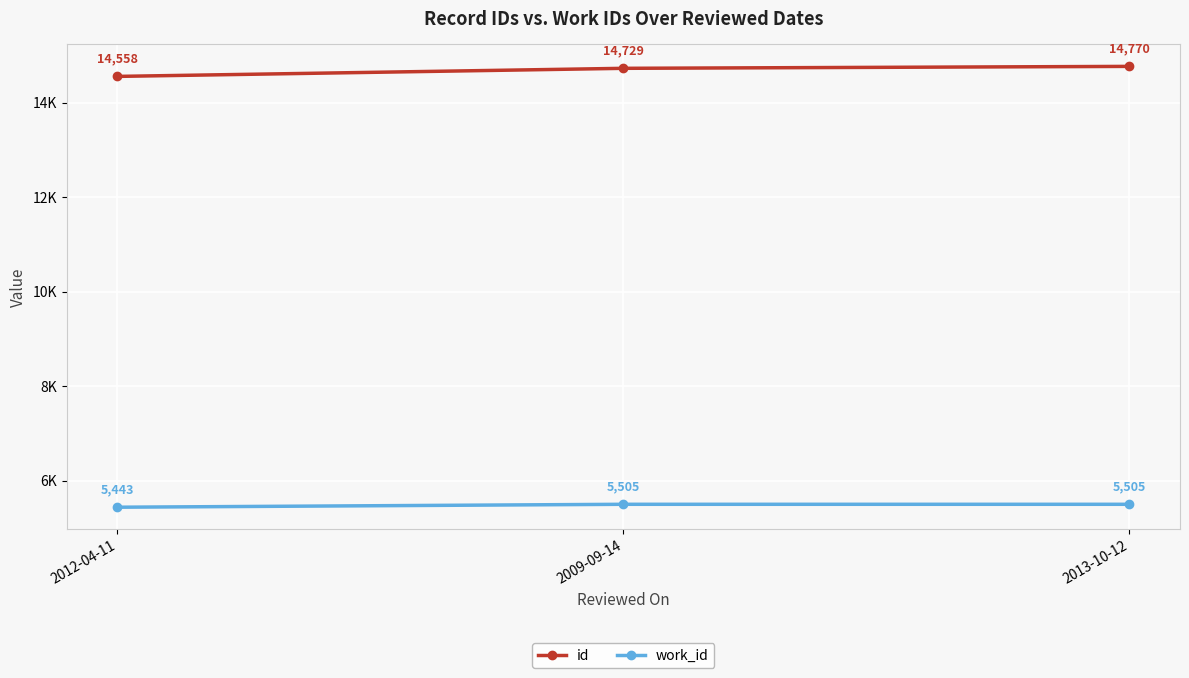

At 2009-09-14, list the series in order from smallest to largest.

work_id, id